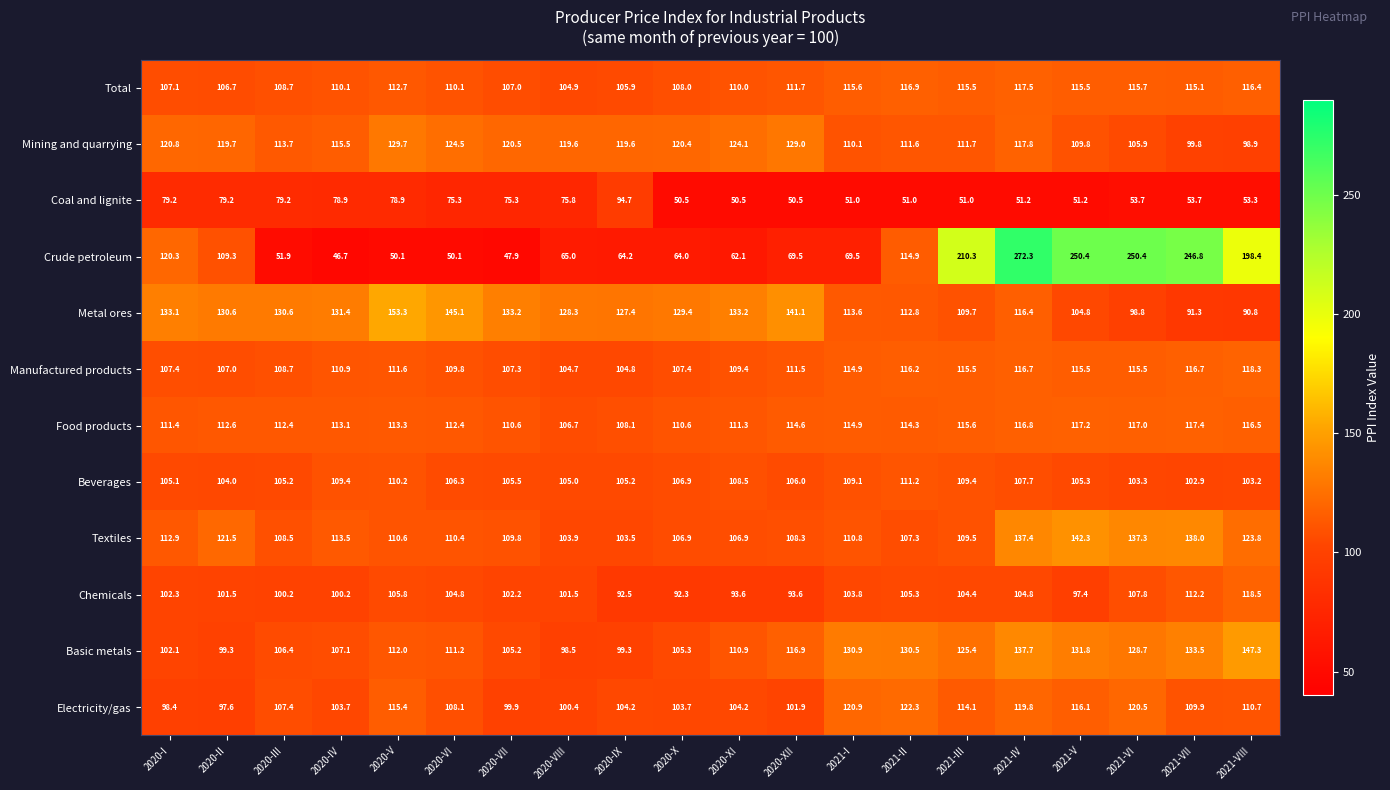

Which series changed the most between 2020-V and 2021-I?

Metal ores